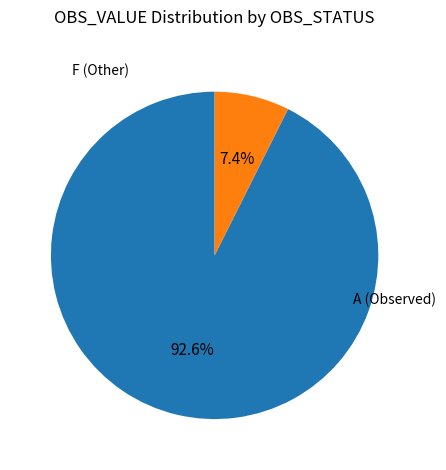

Is there any slice that represents more than half of the pie?

Yes